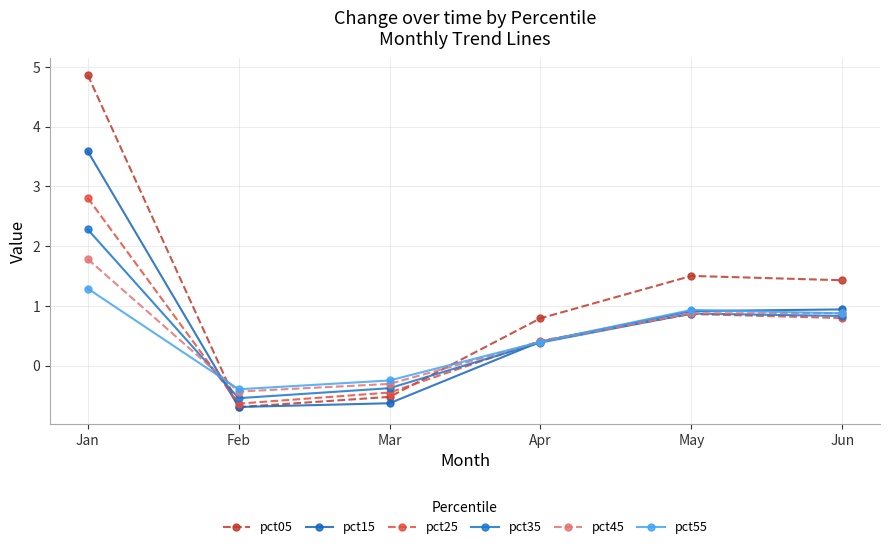

Is it true that pct25 equals 0.9 at May?

True